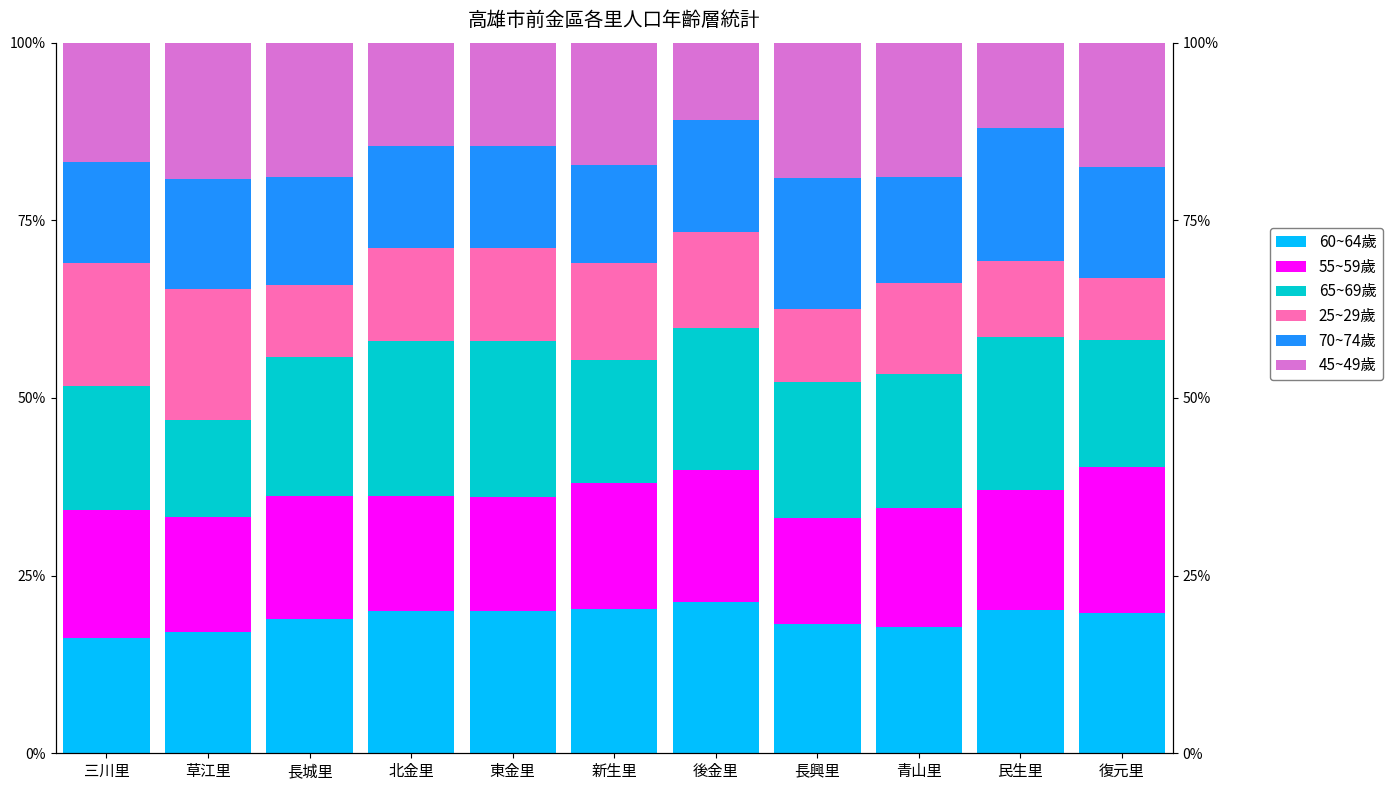

Reading left to right, transcribe all the data shown in this chart.

60~64歲: 三川里=16.2	草江里=17.0	長城里=18.8	北金里=20.0	東金里=20.1	新生里=20.4	後金里=21.2	長興里=18.2	青山里=17.8	民生里=20.2	復元里=19.8
55~59歲: 三川里=18.0	草江里=16.2	長城里=17.3	北金里=16.2	東金里=16.0	新生里=17.6	後金里=18.6	長興里=14.9	青山里=16.8	民生里=16.8	復元里=20.5
65~69歲: 三川里=17.5	草江里=13.7	長城里=19.6	北金里=21.9	東金里=21.9	新生里=17.4	後金里=19.9	長興里=19.1	青山里=18.9	民生里=21.5	復元里=17.9
25~29歲: 三川里=17.2	草江里=18.4	長城里=10.1	北金里=13.1	東金里=13.1	新生里=13.6	後金里=13.5	長興里=10.2	青山里=12.8	民生里=10.7	復元里=8.7
70~74歲: 三川里=14.2	草江里=15.4	長城里=15.3	北金里=14.3	東金里=14.3	新生里=13.8	後金里=15.8	長興里=18.4	青山里=14.9	民生里=18.7	復元里=15.6
45~49歲: 三川里=16.8	草江里=19.2	長城里=18.8	北金里=14.5	東金里=14.5	新生里=17.2	後金里=10.9	長興里=19.1	青山里=19.0	民生里=12.0	復元里=17.5